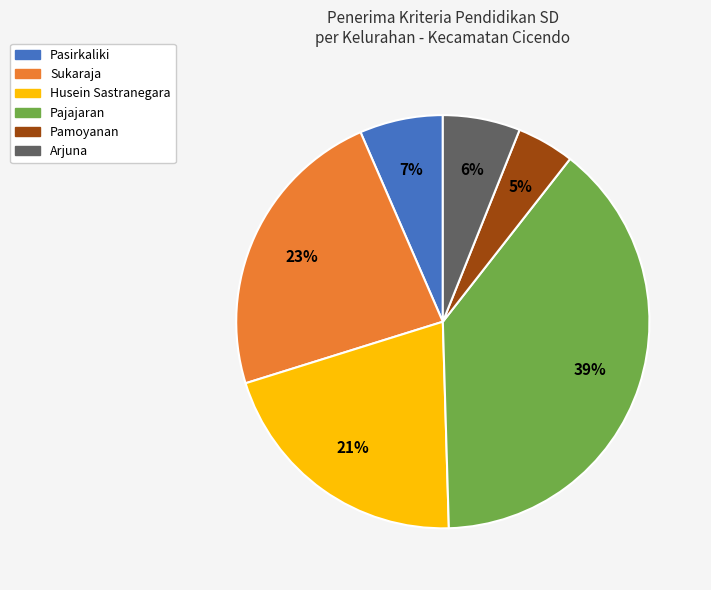

Is Sukaraja the majority of the pie?

No